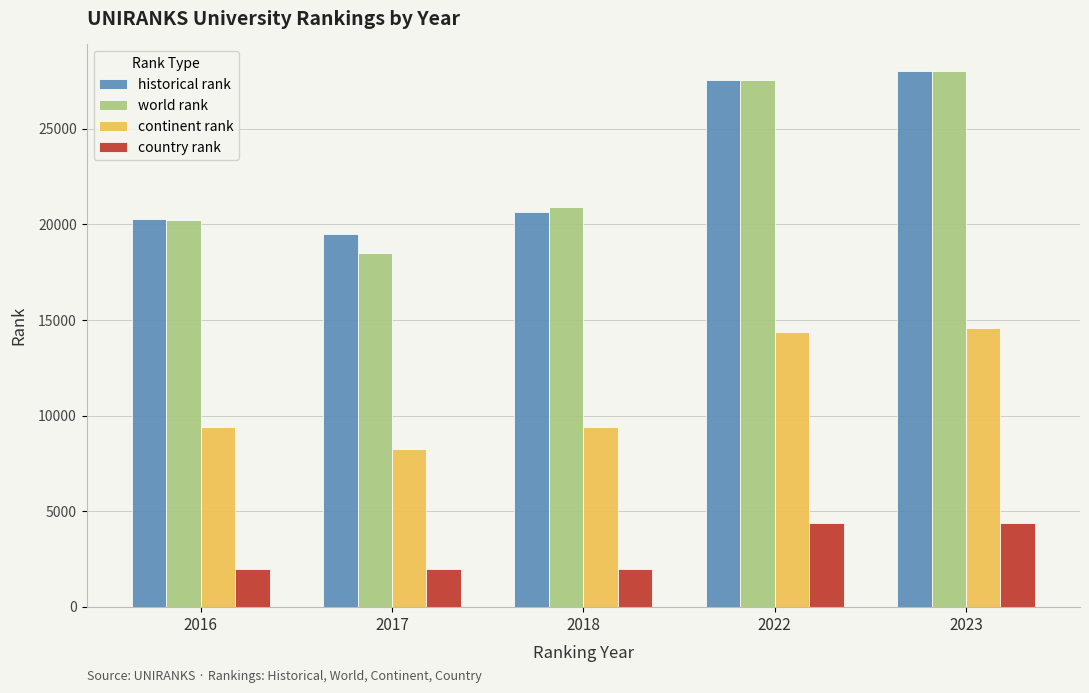

What is the average value of the historical rank series?

23192.0